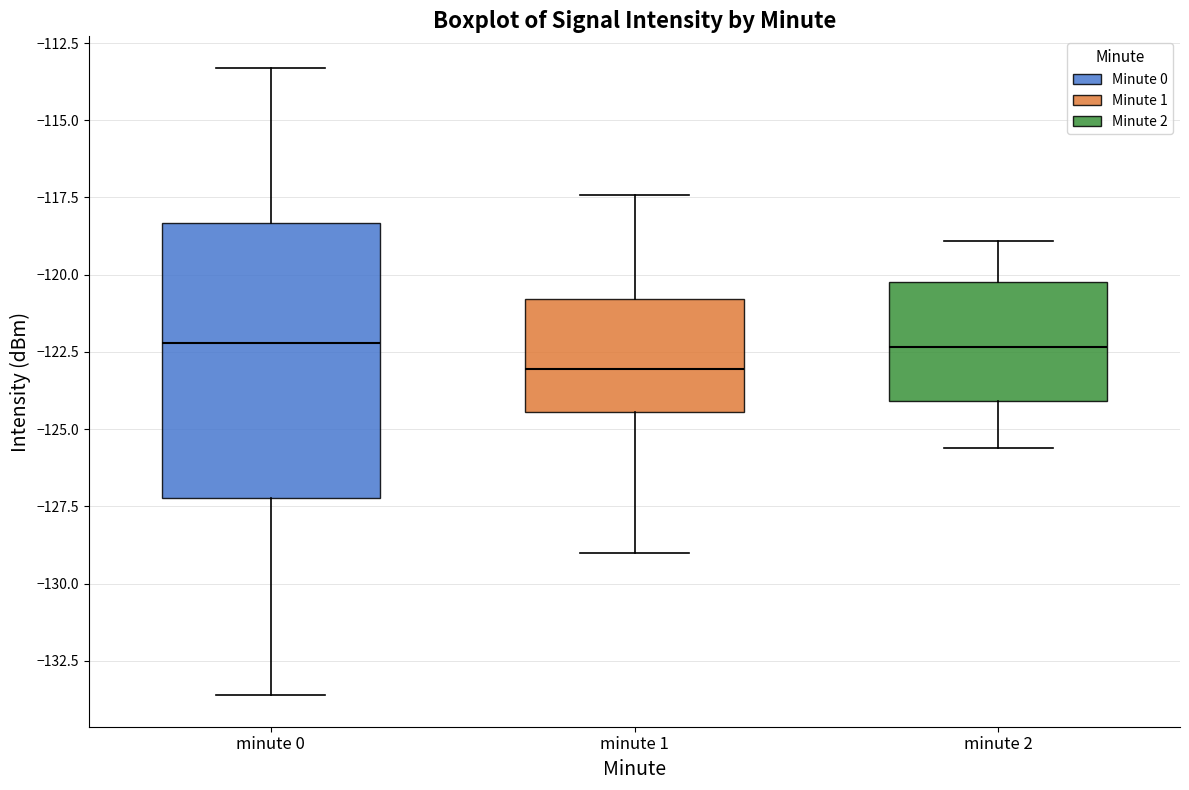

Reading left to right, transcribe this box plot: for each box, give where its median line is, the range the box spans, and where its two whiskers end, as read against the y-axis. The values are not printed on the chart, so give them approximately, as read against the axis.

minute 0: median -122.0, box -127.0 to -118.5, whiskers -133.5 to -113.5
minute 1: median -123.0, box -124.5 to -121.0, whiskers -129.0 to -117.5
minute 2: median -122.5, box -124.0 to -120.0, whiskers -125.5 to -119.0